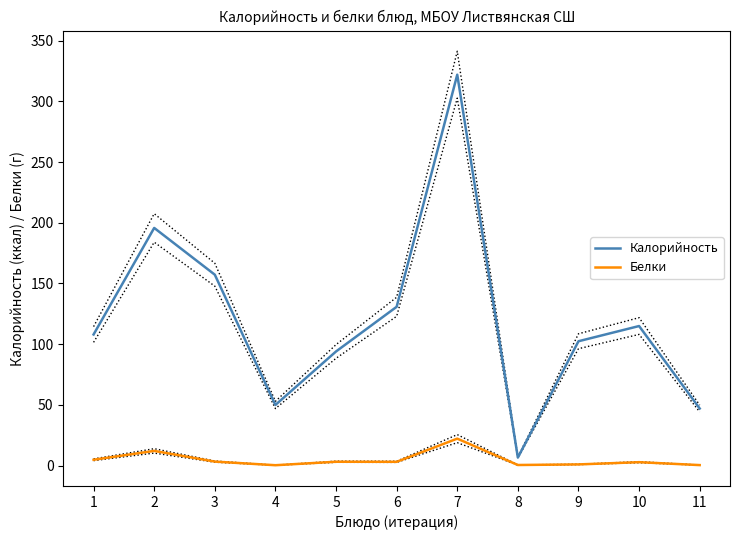

Which has a higher value, 9 or 2?

2